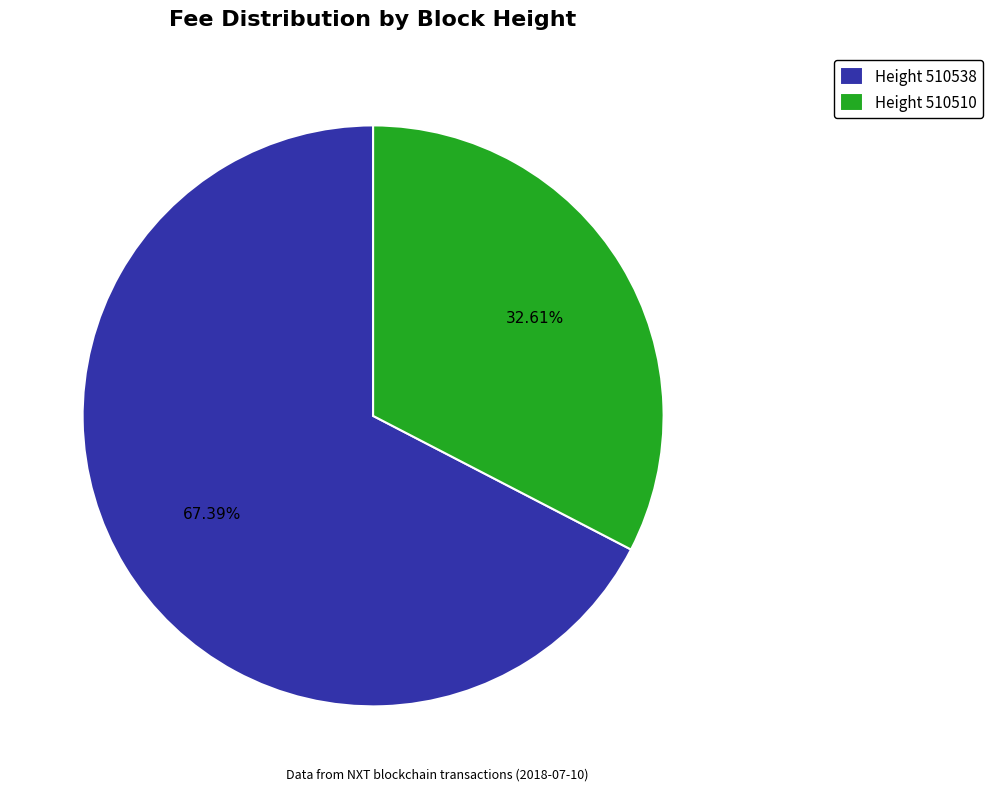

Which slice is the largest?

Height 510538